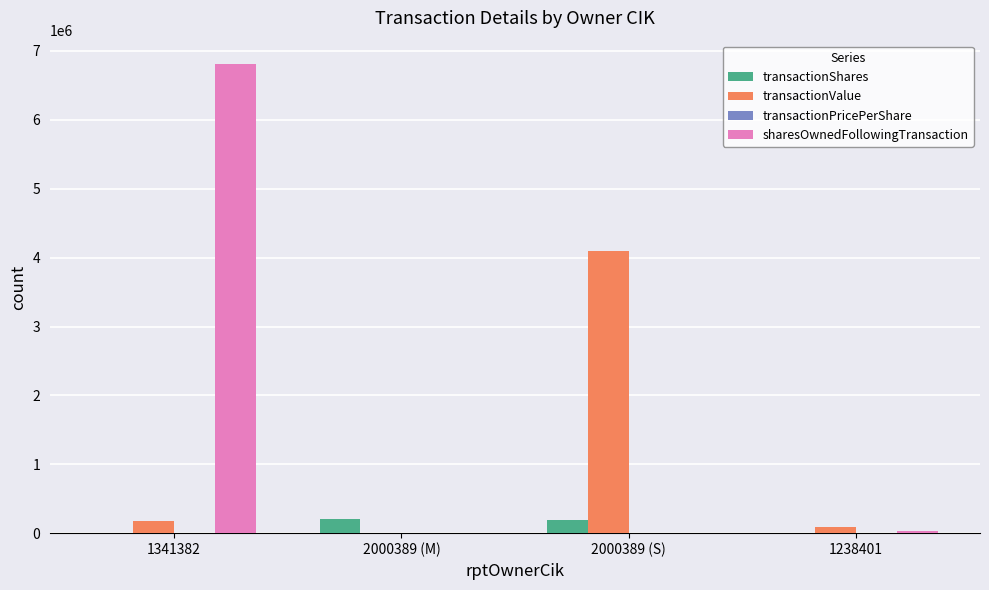

Which series has the largest total across all categories?

sharesOwnedFollowingTransaction